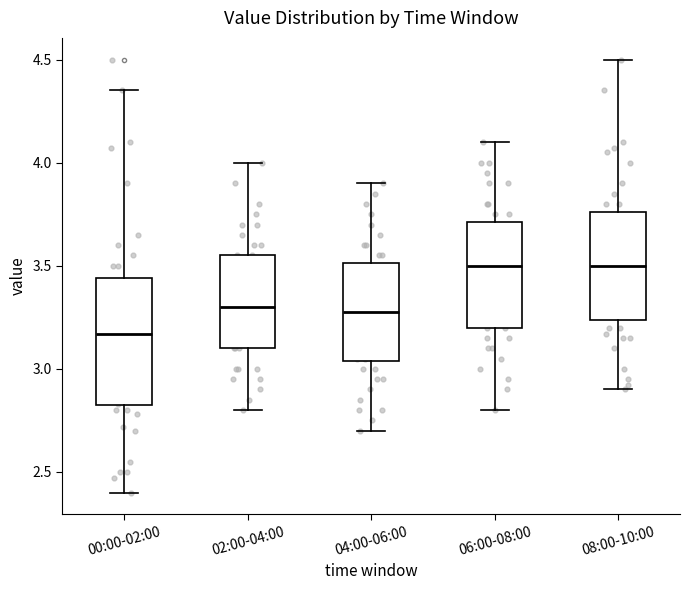

Reading left to right, transcribe this box plot: for each box, give where its median line is, the range the box spans, and where its two whiskers end, as read against the y-axis. The values are not printed on the chart, so give them approximately, as read against the axis.

00:00-02:00: median 3.15, box 2.80 to 3.45, whiskers 2.40 to 4.35
02:00-04:00: median 3.30, box 3.10 to 3.55, whiskers 2.80 to 4.00
04:00-06:00: median 3.30, box 3.05 to 3.50, whiskers 2.70 to 3.90
06:00-08:00: median 3.50, box 3.20 to 3.70, whiskers 2.80 to 4.10
08:00-10:00: median 3.50, box 3.25 to 3.75, whiskers 2.90 to 4.50